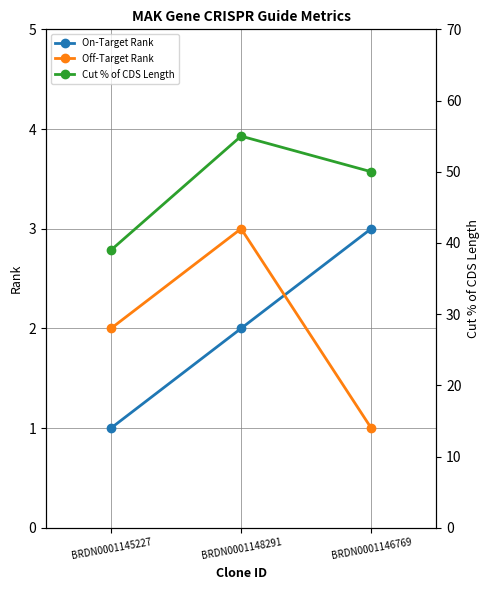

Which series has the largest total across all categories?

Cut % of CDS Length